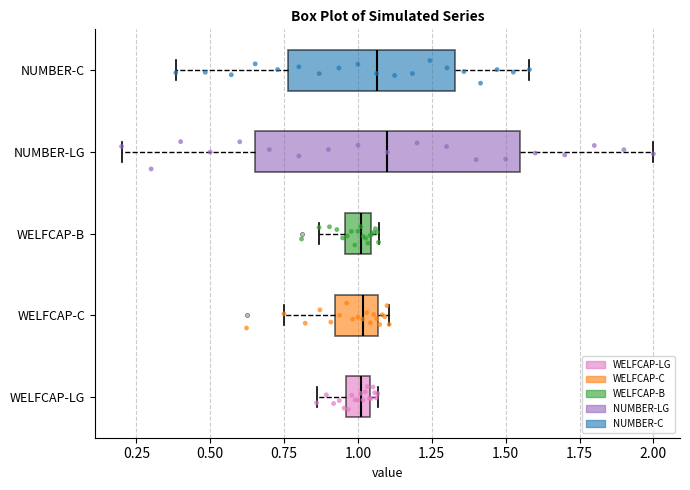

Comparing the boxes themselves (not the whiskers), which one is the widest?

NUMBER-LG